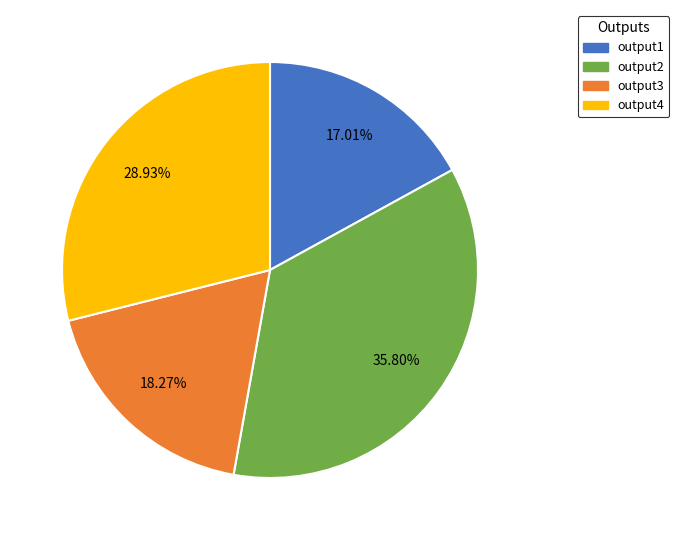

True or false: output1 accounts for 29% of the total.

False